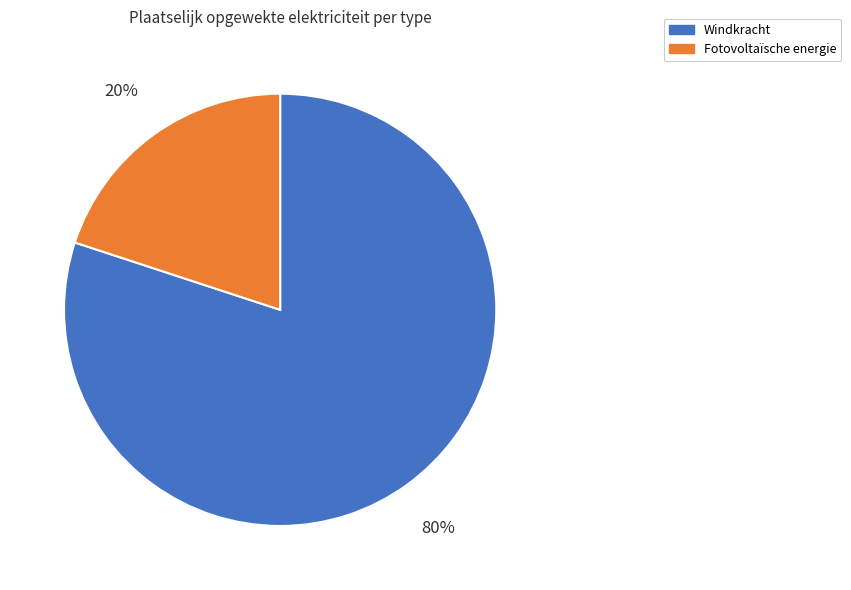

To the nearest percent, what is the difference between the largest and smallest slice percentages?

60%